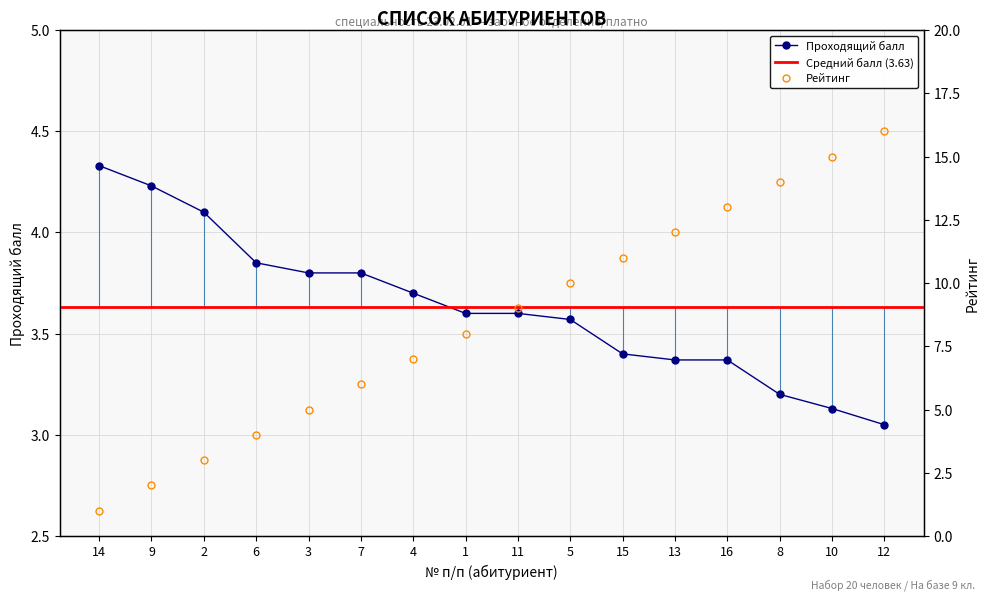

After their last crossing, which series has the higher values: Рейтинг or Проходящий балл?

Рейтинг